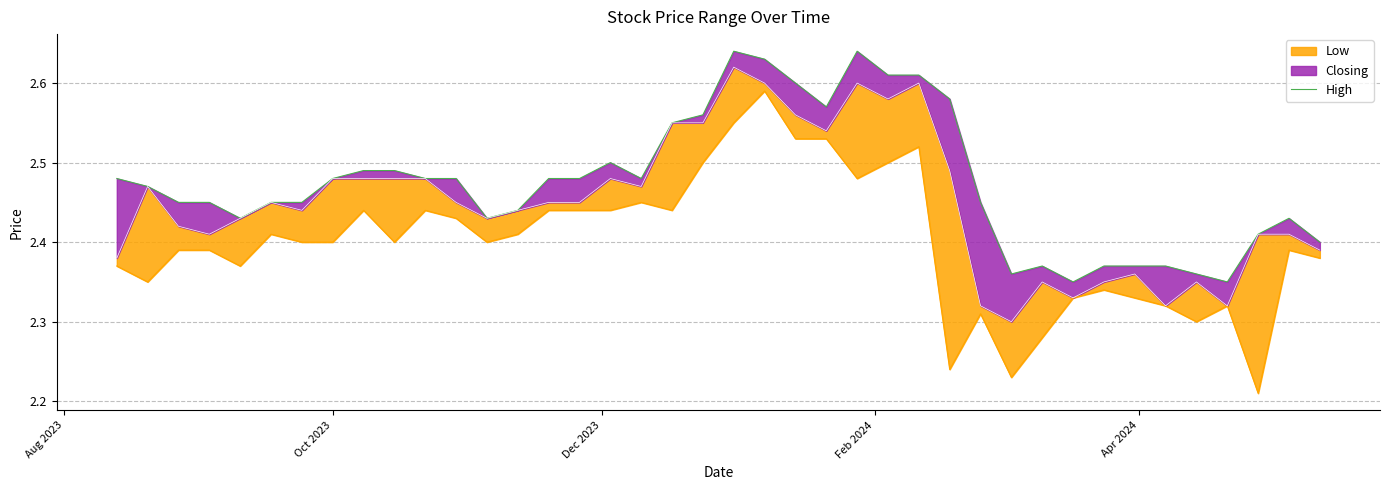

How many points are lower than both their immediate neighbors (excluding endpoints)?

7